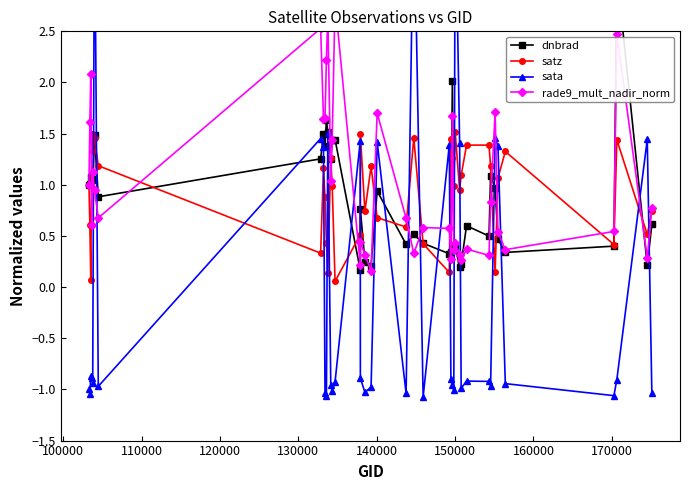

How many lines are shown in the chart?

4